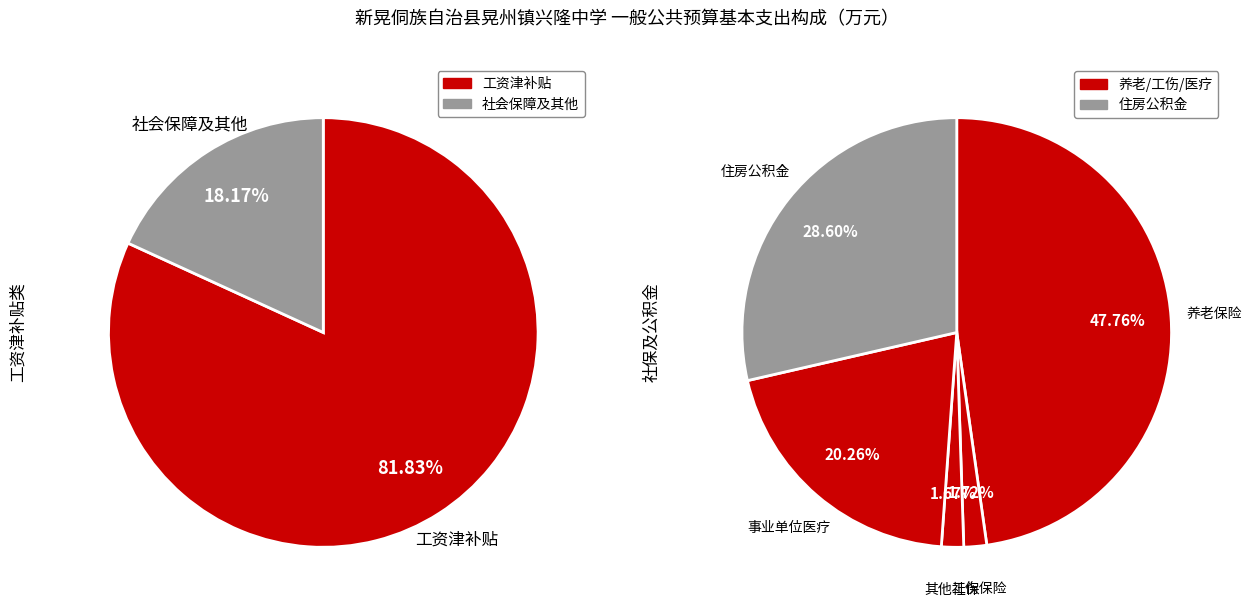

Does 事业单位医疗 represent more than half of the total?

No